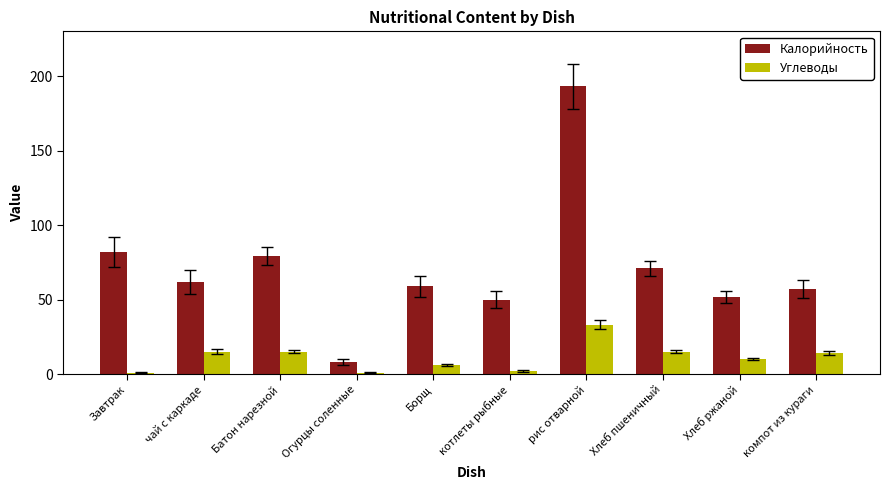

At how many categories does at least one series exceed 81?

2